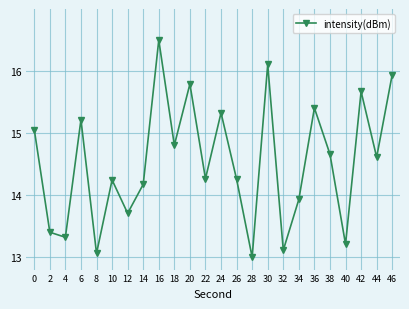

How many points are lower than both their immediate neighbors (excluding endpoints)?

9